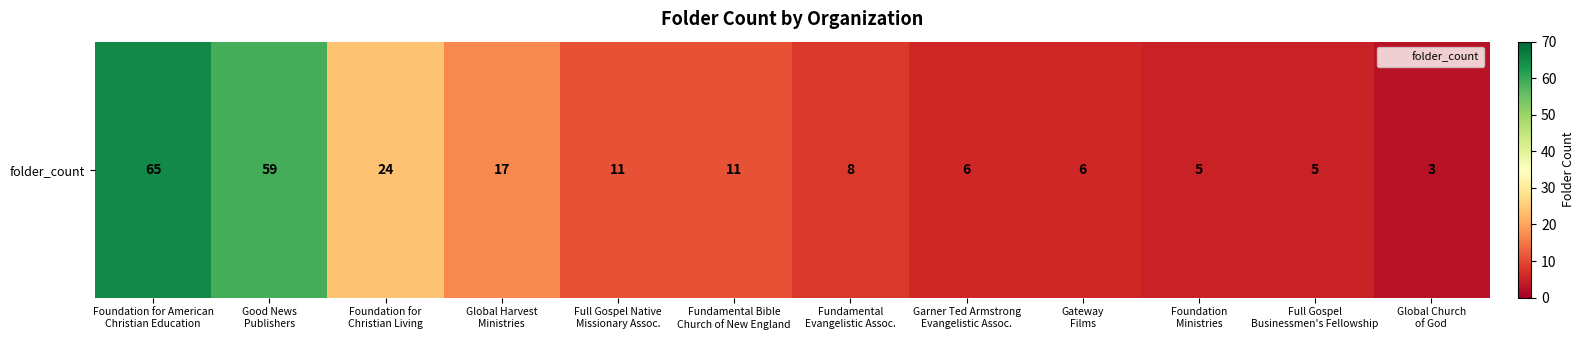

Between Full Gospel
Businessmen's Fellowship and Foundation for
Christian Living, which is larger?

Foundation for
Christian Living